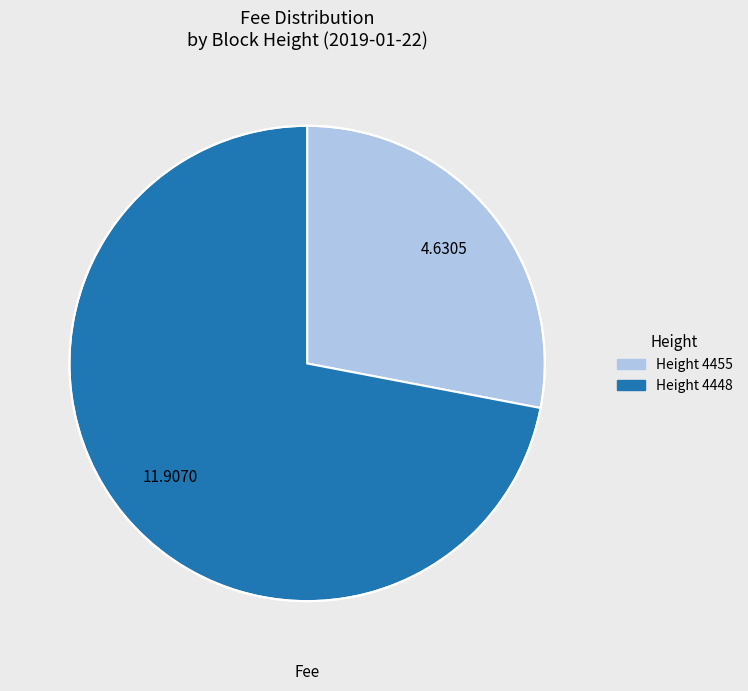

Is there a majority slice in this chart?

Yes